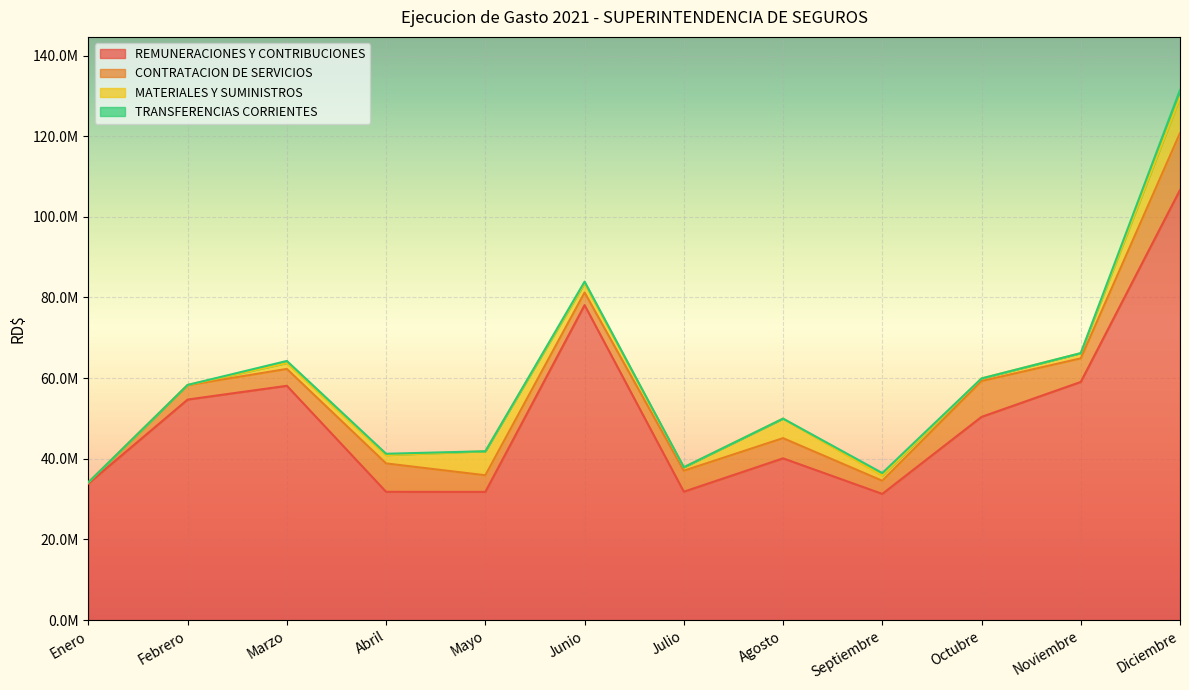

What is the label of the 11th point from the right?

Febrero